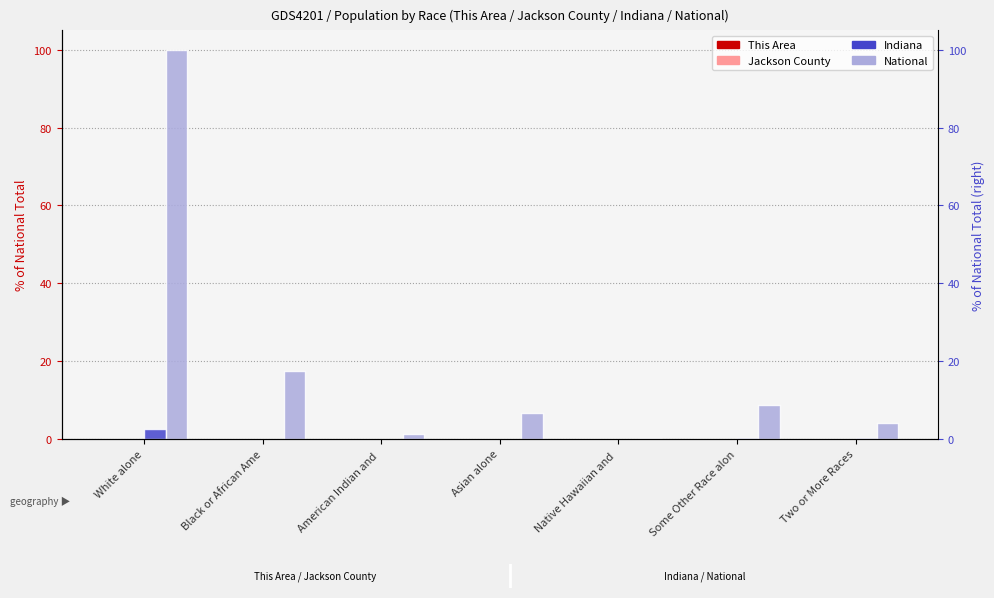

What is the sum of all Indiana values?

2.6